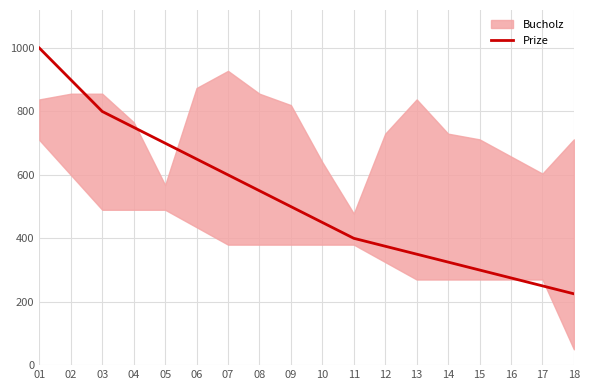

The chart shows a value of 1116 at 05. True or false?

False